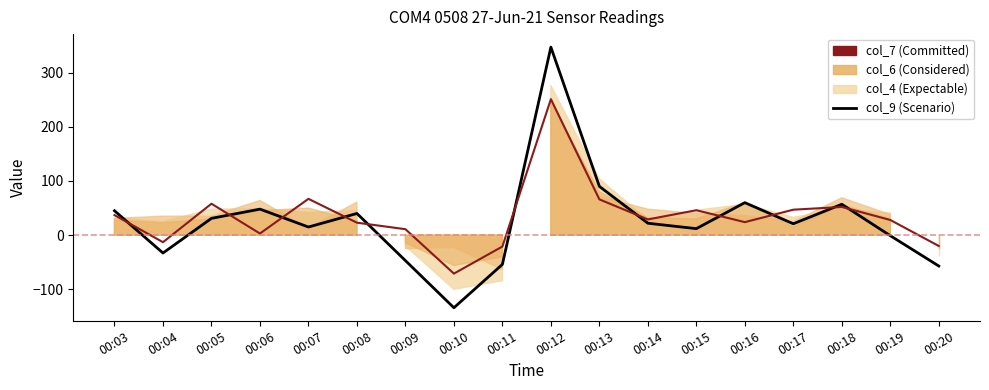

The value of col_7 (Committed) at 00:14 is 29. True or false?

True